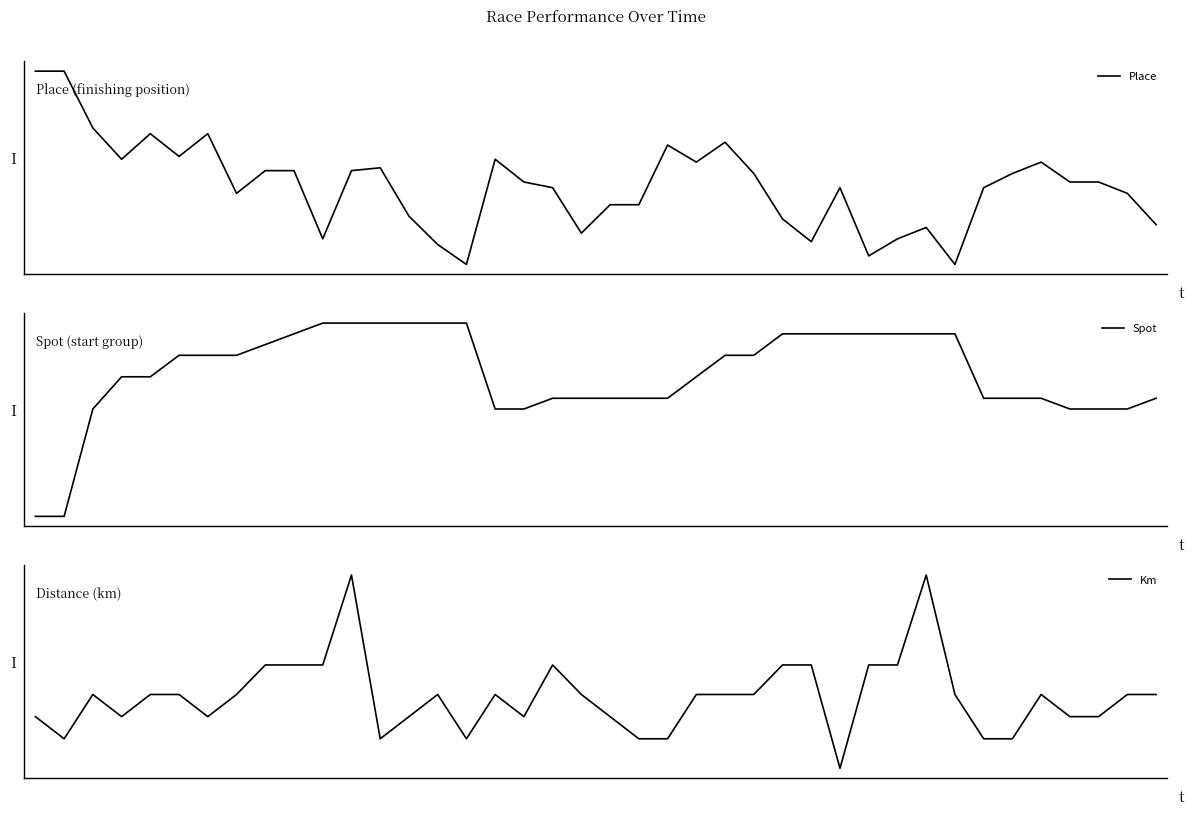

Which series has the widest spread of values?

Place